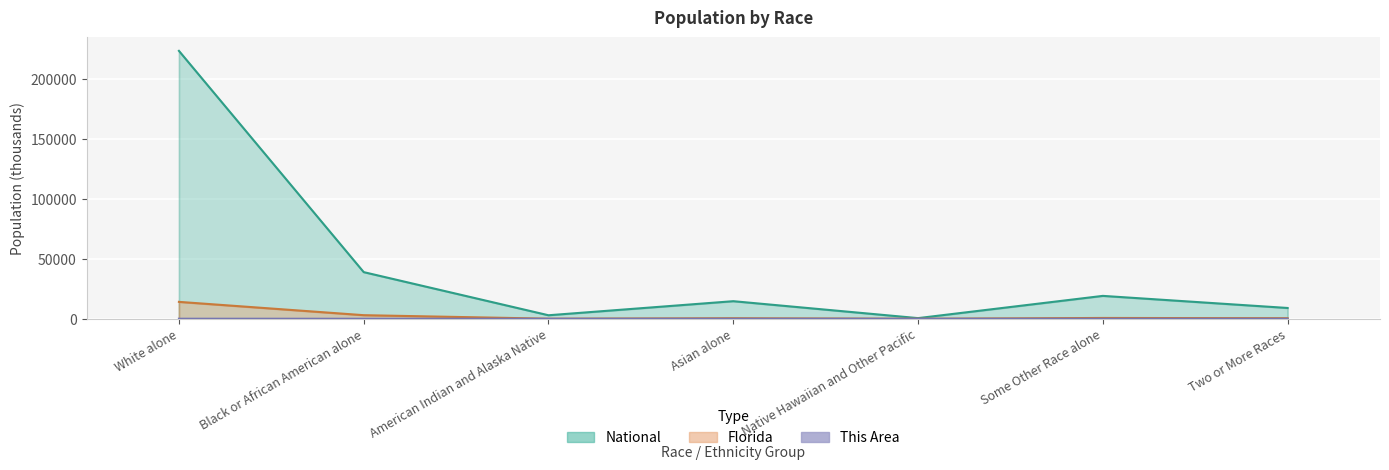

What is the sum of all This Area values?

34.9